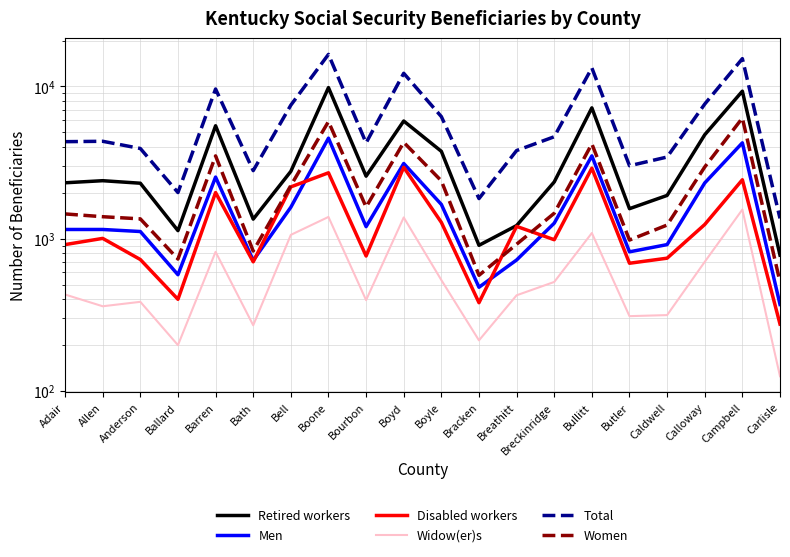

What is the difference between the Men values at Carlisle and Allen?

780